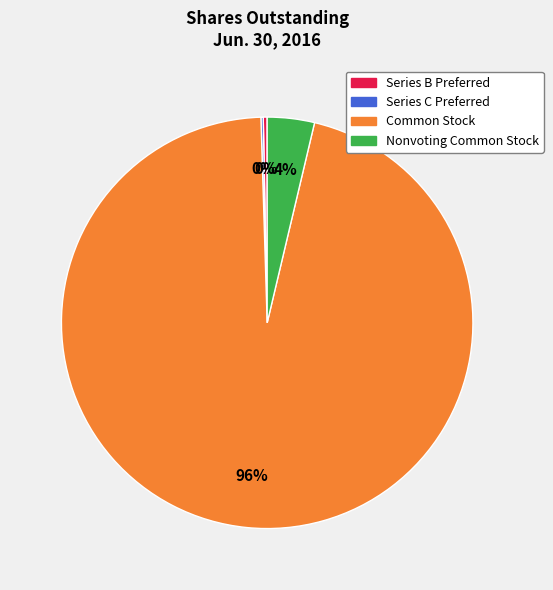

To the nearest percent, what is the average slice percentage?

25%